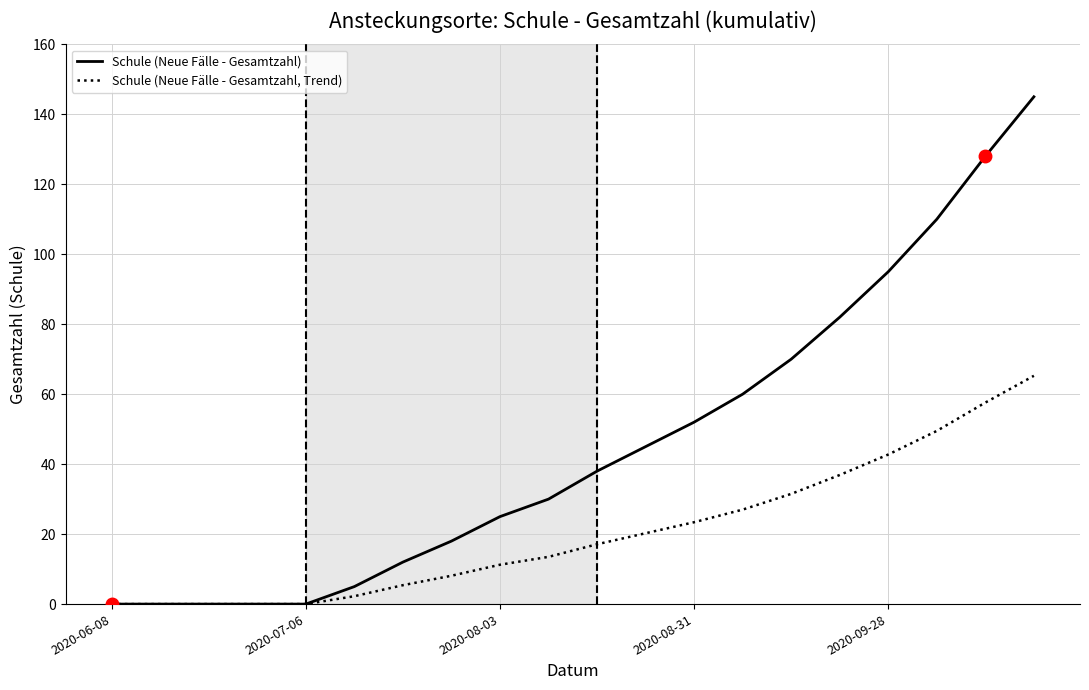

Which series has the widest spread of values?

Schule (Neue Fälle - Gesamtzahl)